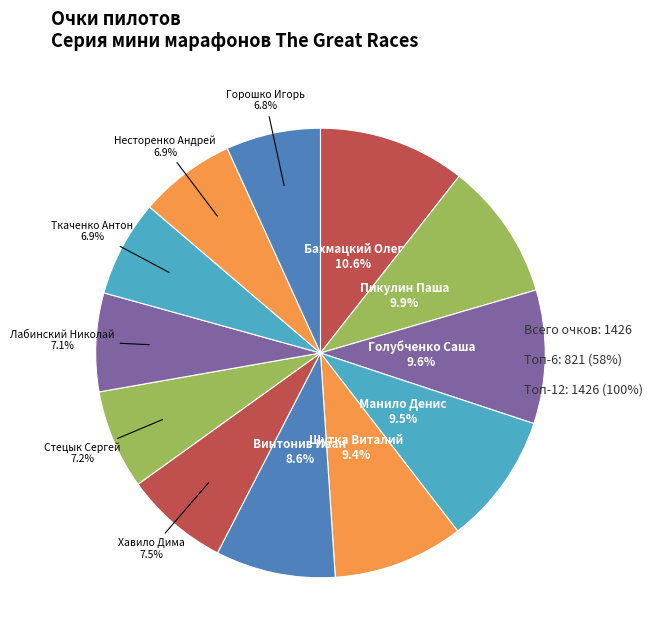

How many slices are in this pie chart?

12